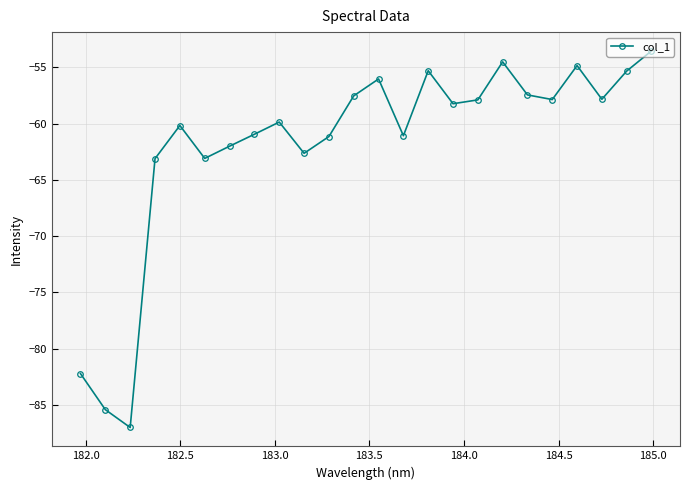

What is the greatest value displayed?

-53.5